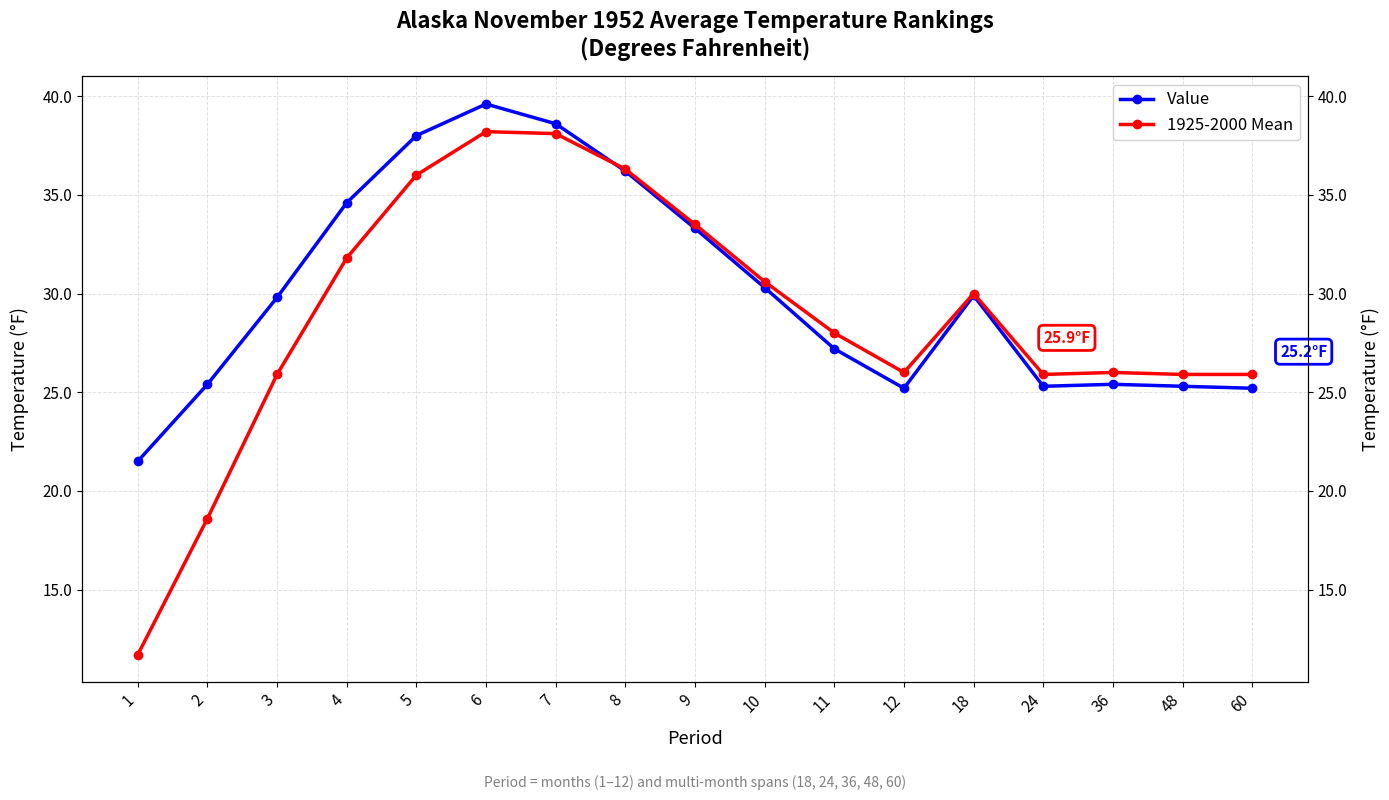

How many interior local peaks does the 1925-2000 Mean series have?

3